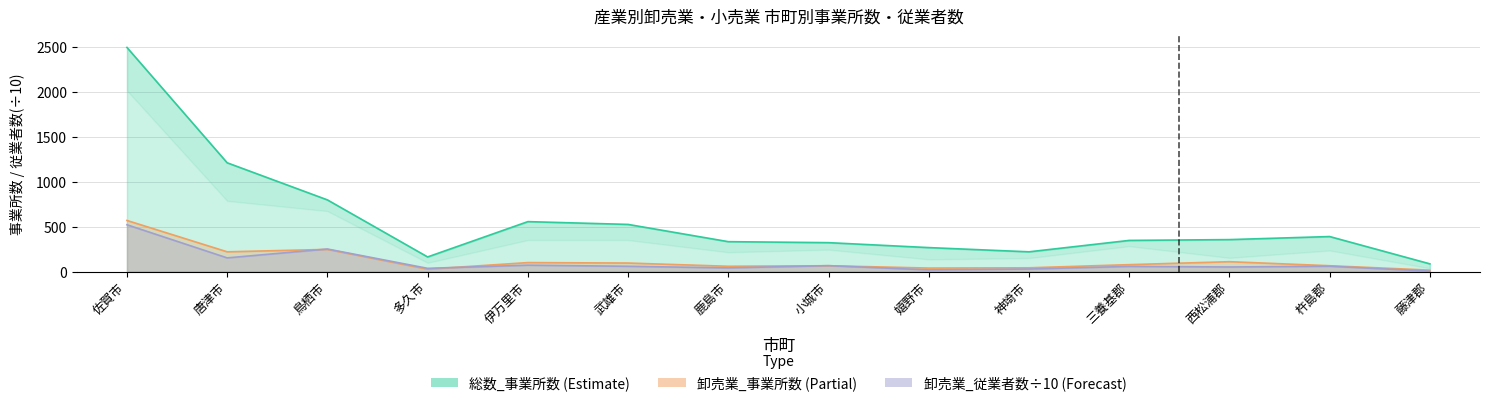

What is the value of the 卸売業_従業者数 point at the 2nd from the left?

152.5